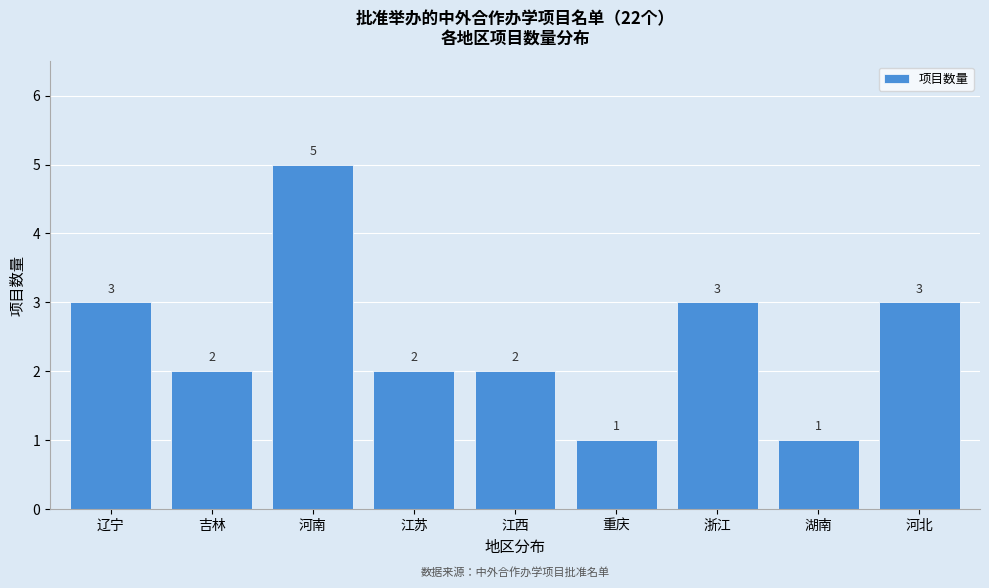

Reading right to left, list all the values displayed in this chart.

河北=3	湖南=1	浙江=3	重庆=1	江西=2	江苏=2	河南=5	吉林=2	辽宁=3